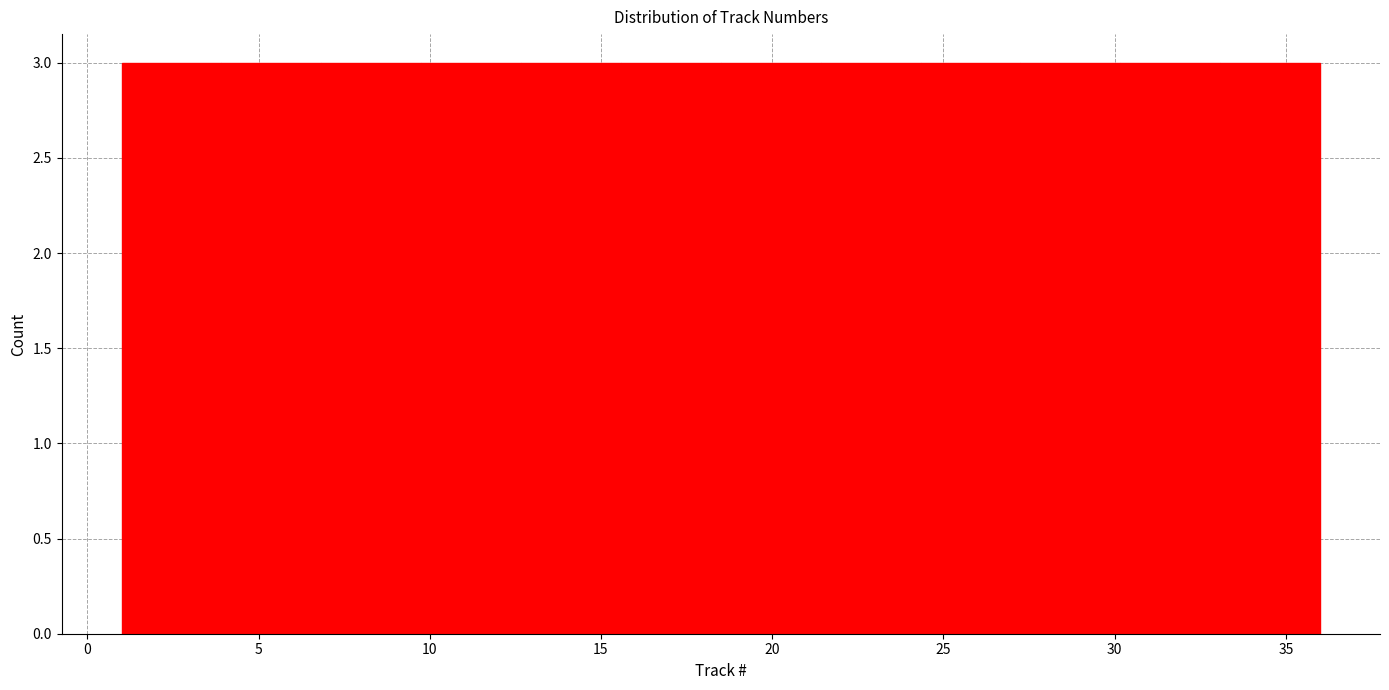

Reading left to right, list every bar in this chart as the range it spans on the x-axis followed by its height. Neither the bar edges nor the heights are printed on the chart, so give them approximately, as read against the axes.

1.0 to 4.0: 3
4.0 to 7.0: 3
7.0 to 10.0: 3
10.0 to 12.5: 3
12.5 to 15.5: 3
15.5 to 18.5: 3
18.5 to 21.5: 3
21.5 to 24.5: 3
24.5 to 27.5: 3
27.5 to 30.0: 3
30.0 to 33.0: 3
33.0 to 36.0: 3